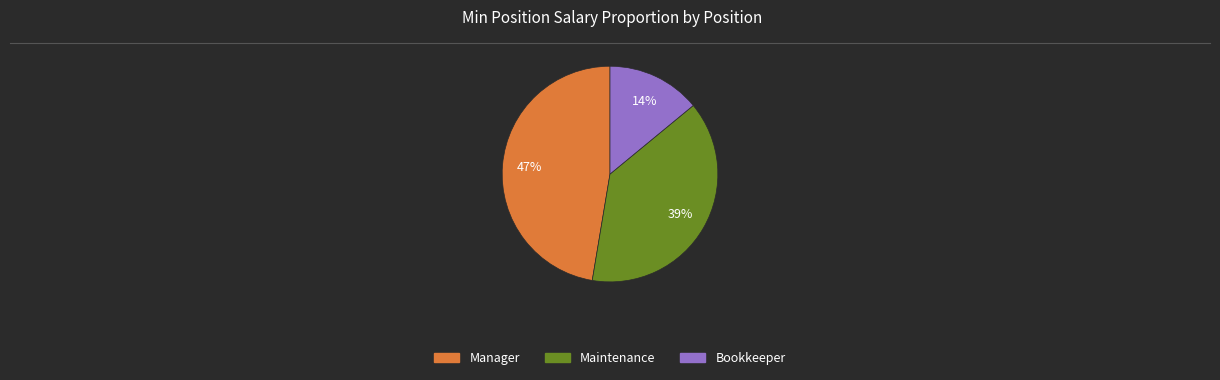

The Bookkeeper slice represents 14% of the pie. True or false?

True